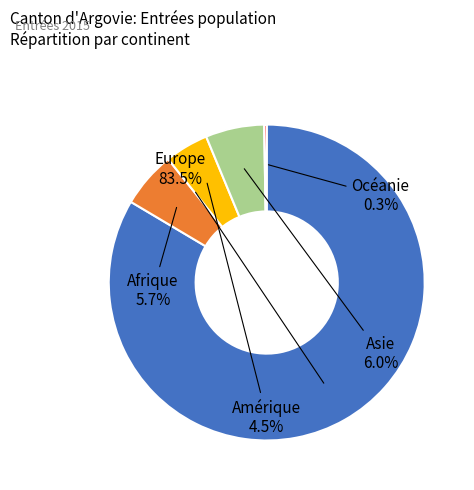

Combined, do Europe and Afrique account for over 50%?

Yes